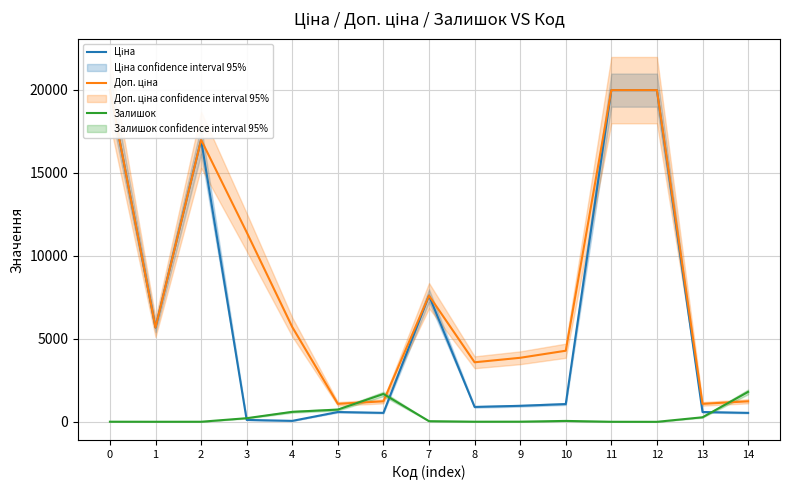

The value of Ціна at 7 is 7596.5. True or false?

True